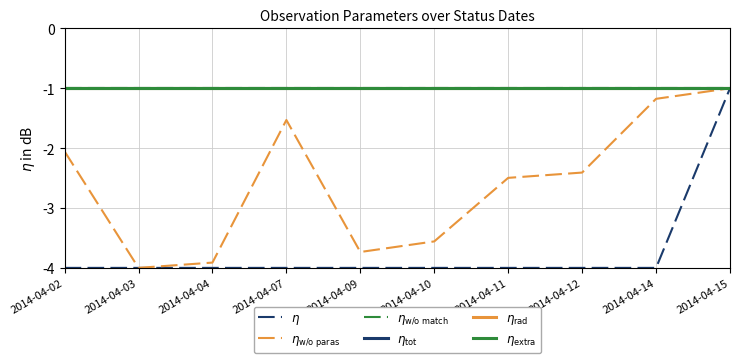

Does the chart have visible grid lines?

Yes